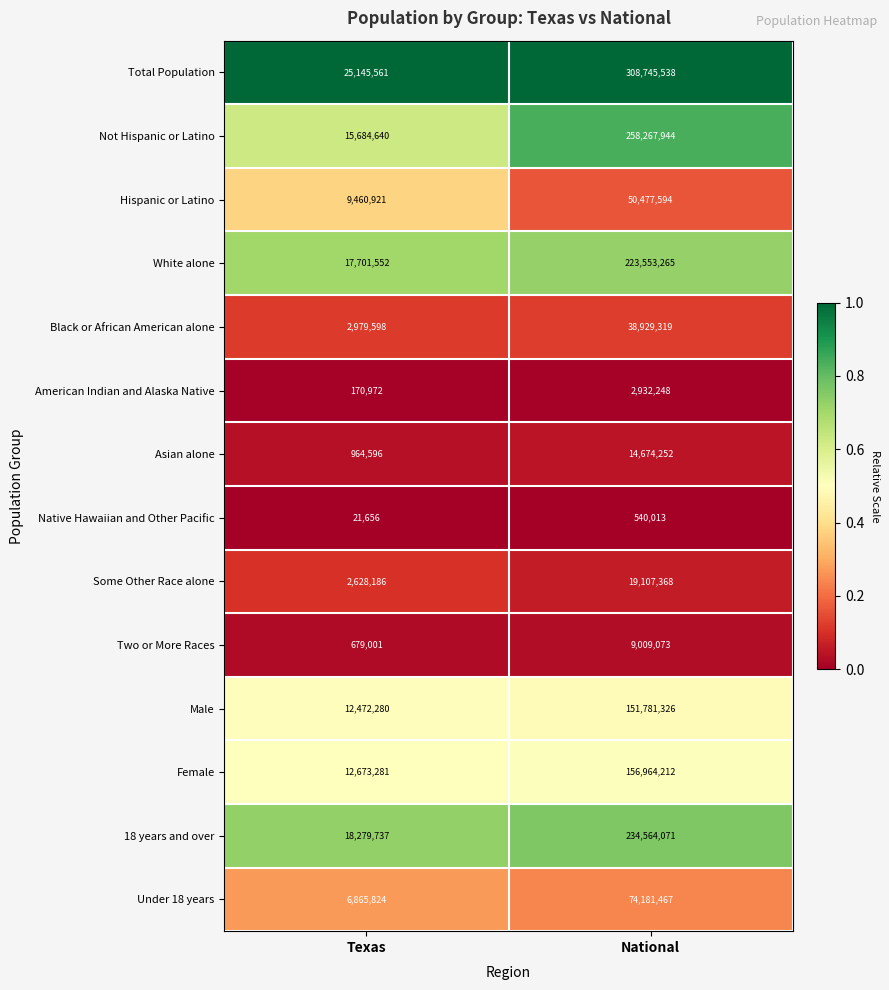

What is the difference between the Female values at National and Texas?

144290931